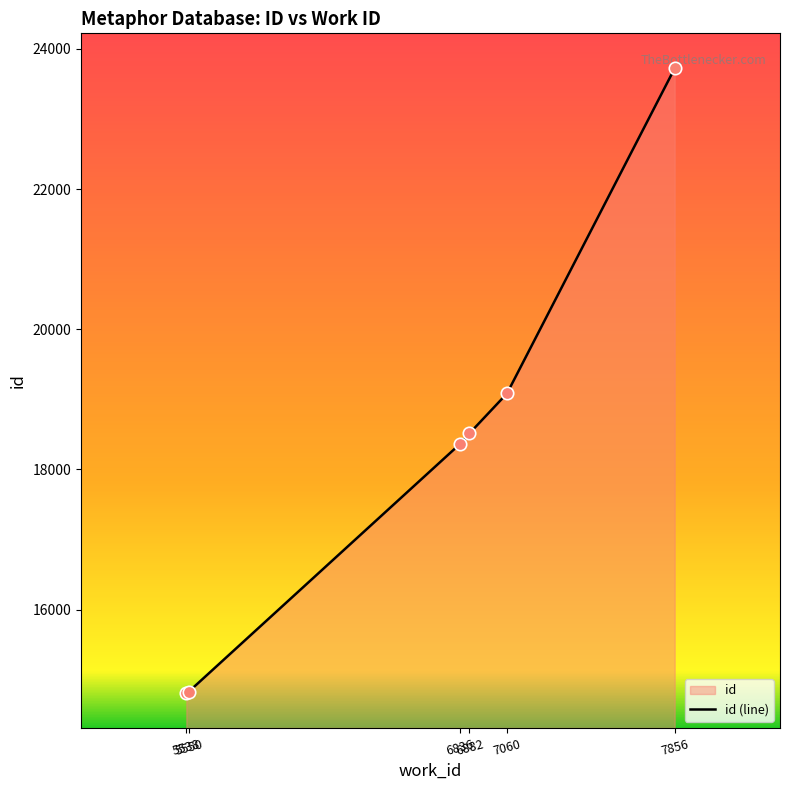

What is the change in value from 6882 to 7060?

+569